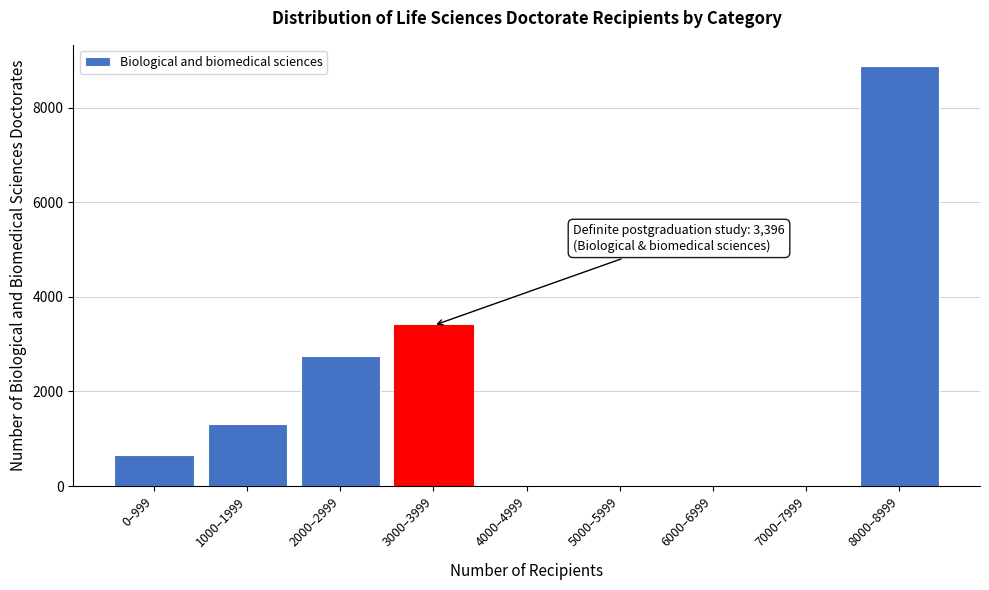

Reading right to left, extract all data points from this chart.

8000–8999=8884	7000–7999=0	6000–6999=0	5000–5999=0	4000–4999=0	3000–3999=3396	2000–2999=2759	1000–1999=1320	0–999=653